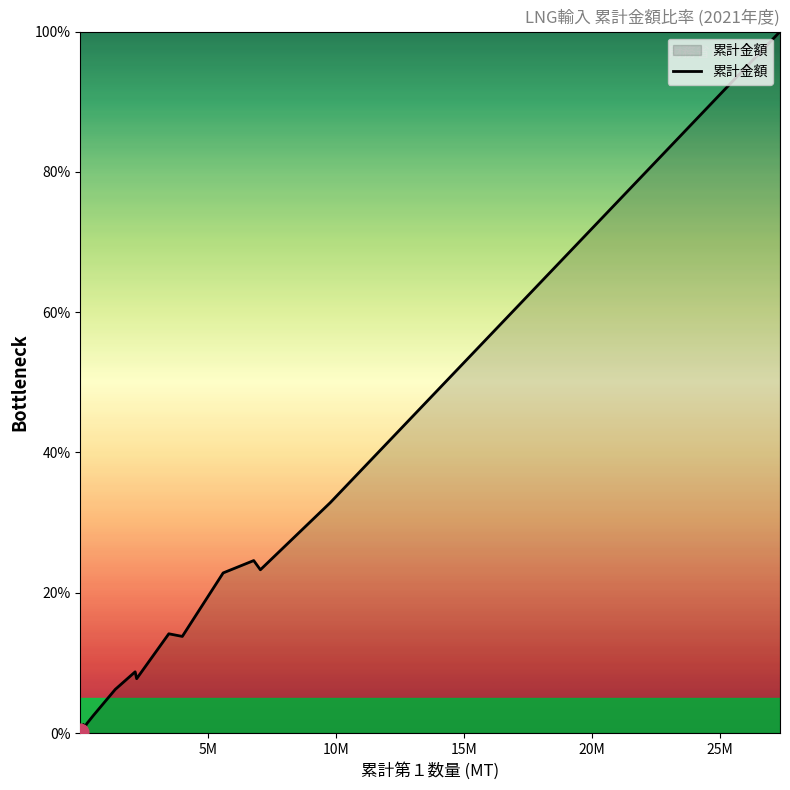

What is the greatest value displayed?

100.0